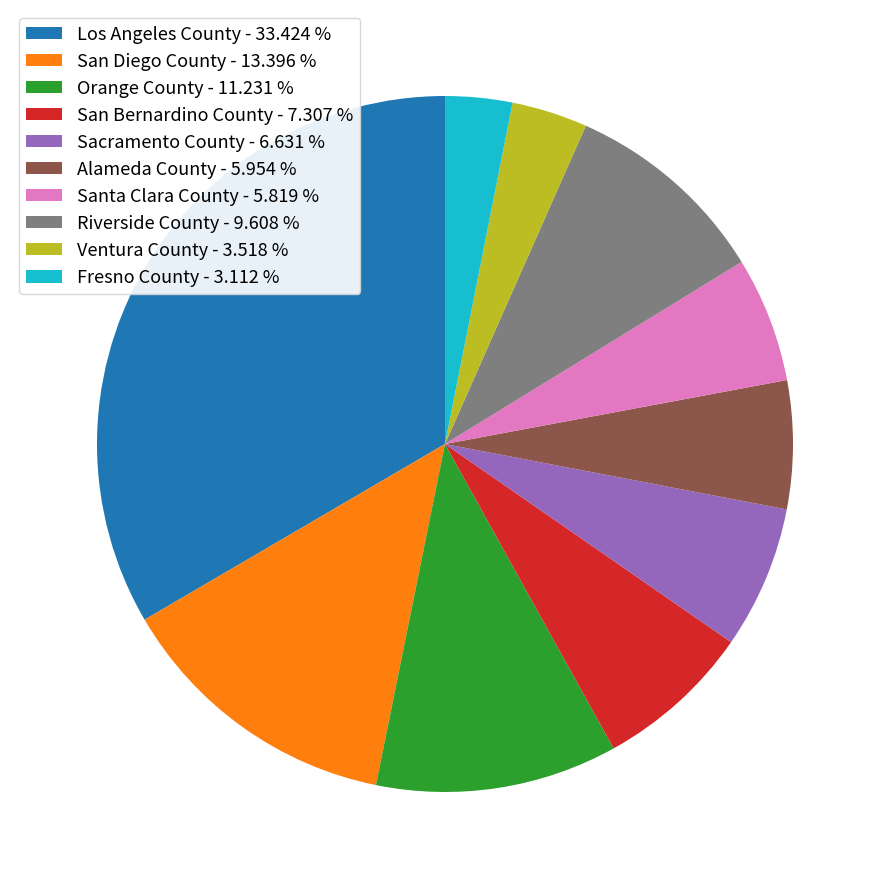

Between San Diego County - 13.396 % and Orange County - 11.231 %, which is larger?

San Diego County - 13.396 %